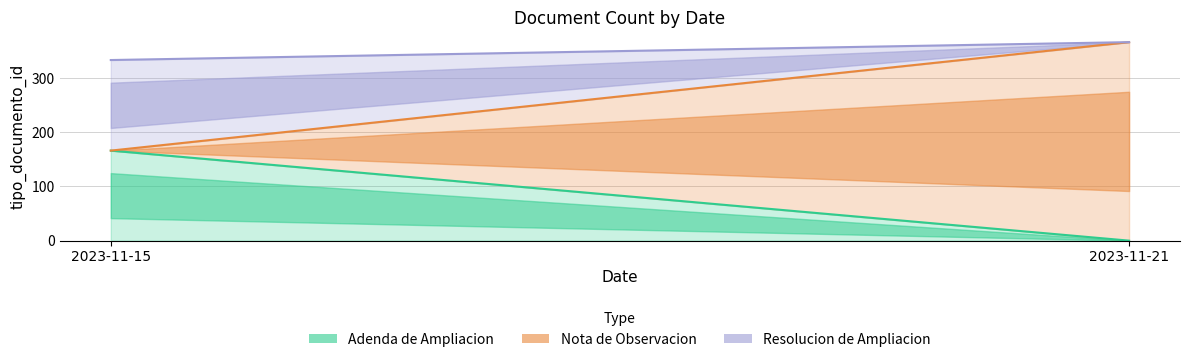

Rank the categories by Adenda de Ampliacion value from lowest to highest.

2023-11-21, 2023-11-15